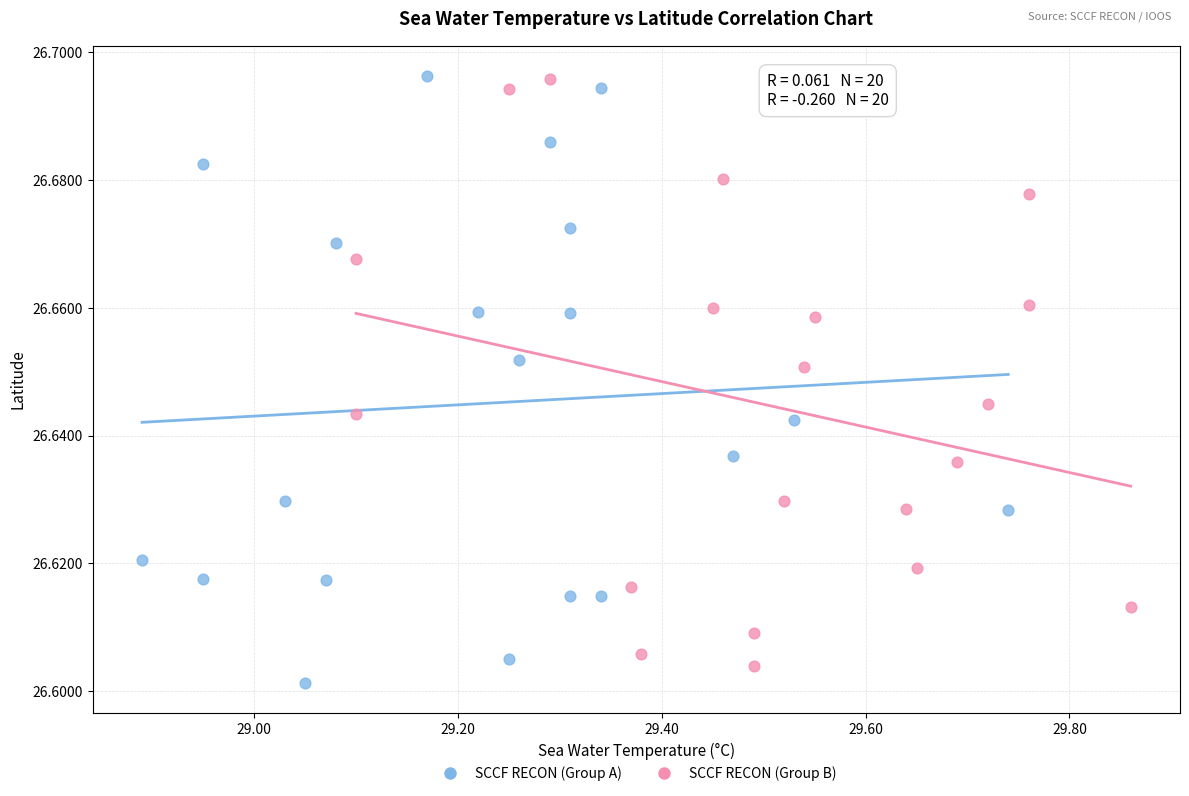

Which series has the largest Y range (max minus min)?

SCCF RECON (Group A)